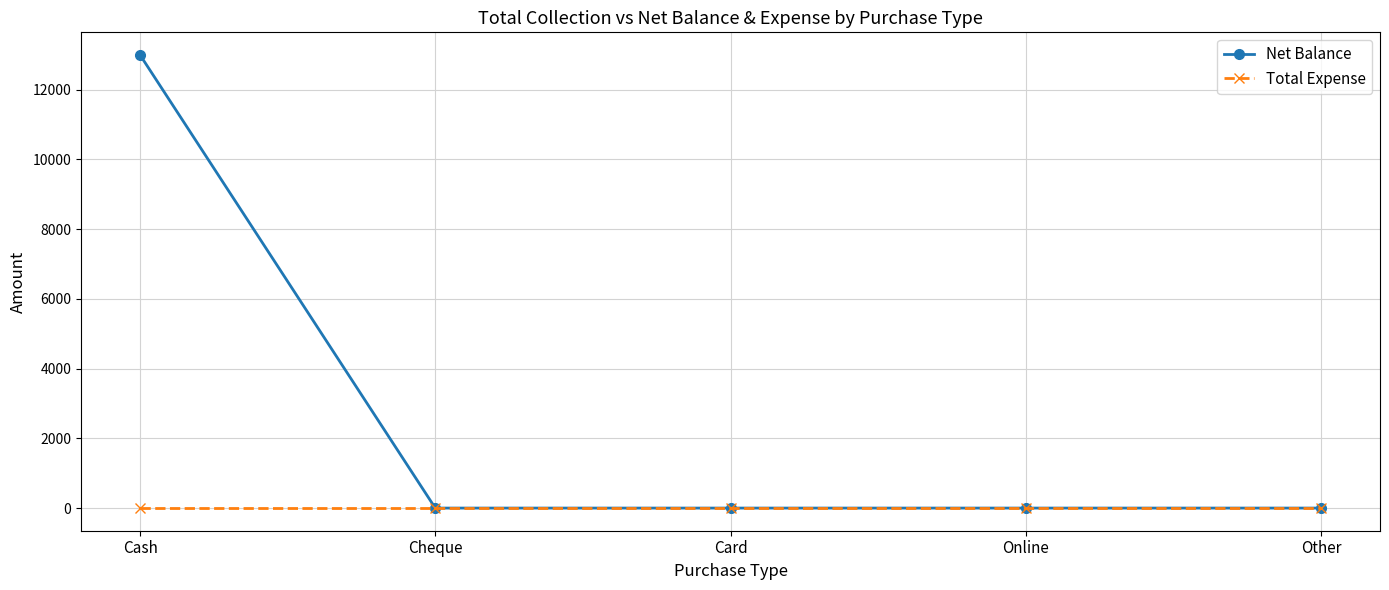

What is the label of the 1st point from the right?

Other